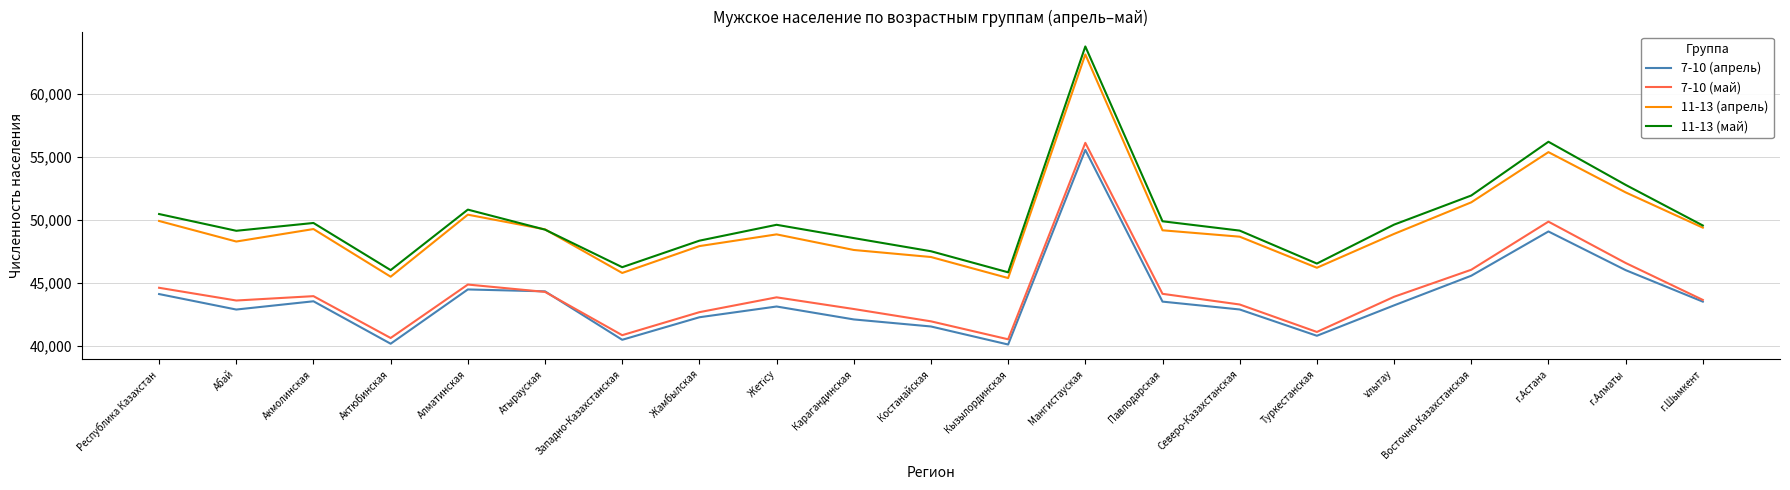

At which category is the sum across all series the highest?

Мангистауская